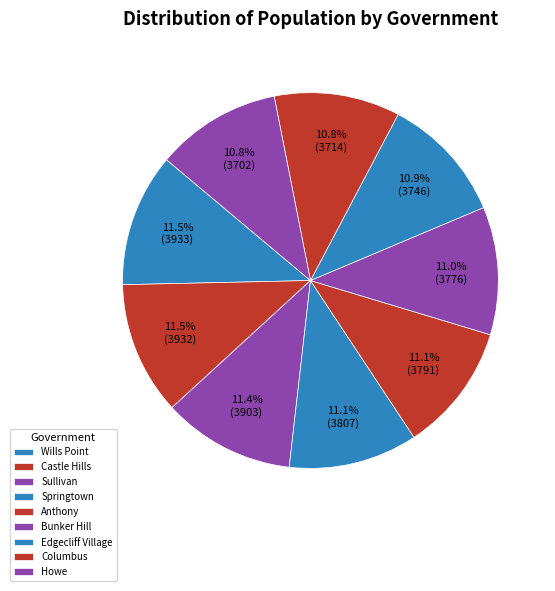

How many slices are in this pie chart?

9